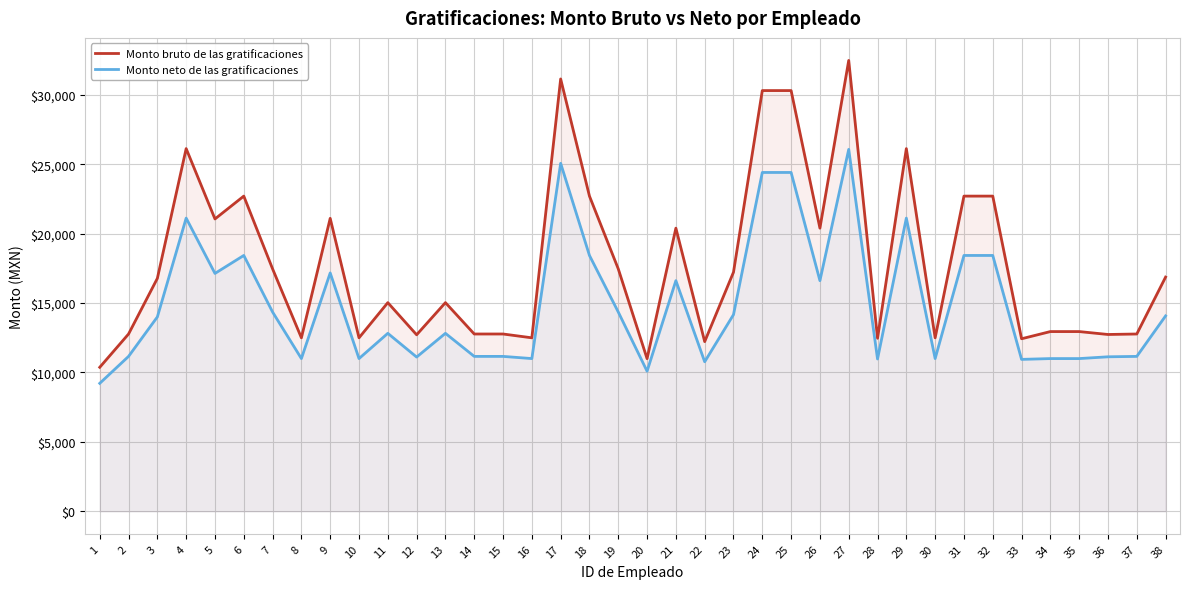

At which label is Monto neto de las gratificaciones closest to 17641?

9